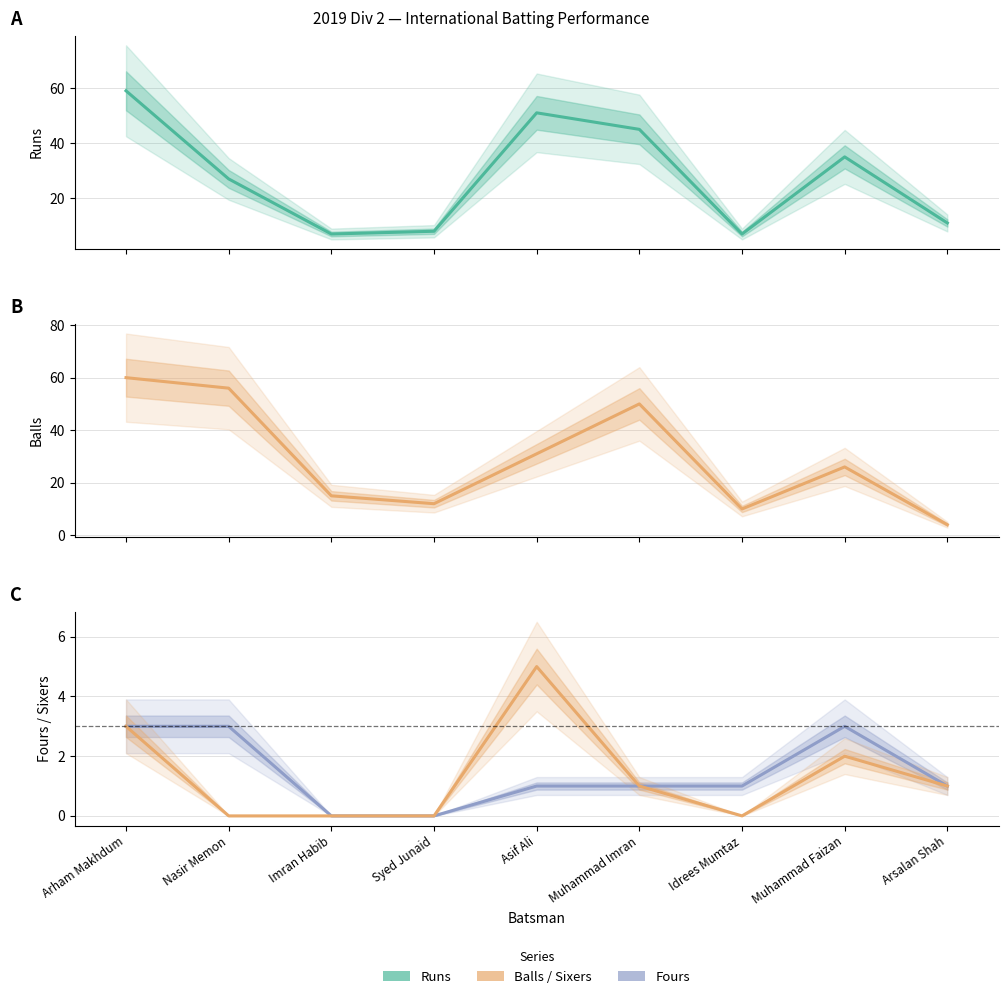

Which category has the lowest value across all series?

Imran Habib